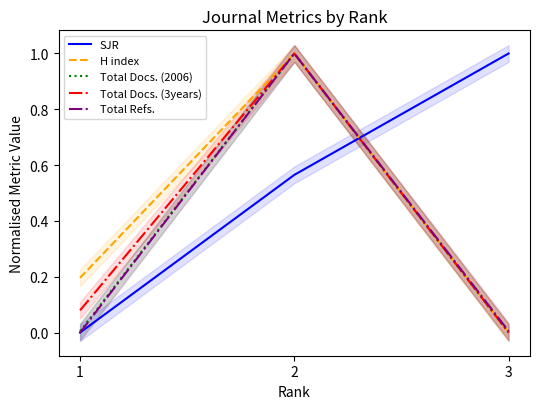

List the labels in order of Total Docs. (2006) value, smallest first.

3, 1, 2